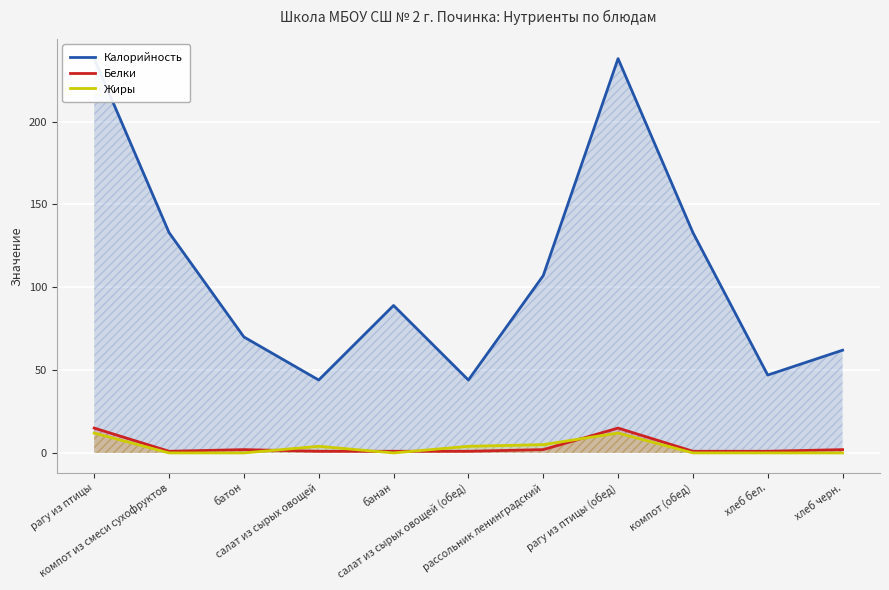

At which category is the sum across all series the highest?

рагу из птицы